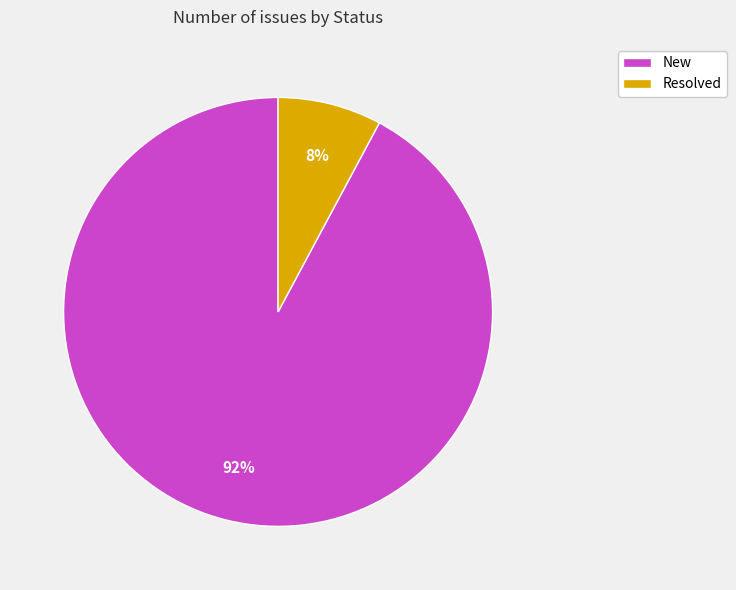

To the nearest percent, what percentage of the pie is Resolved?

8%